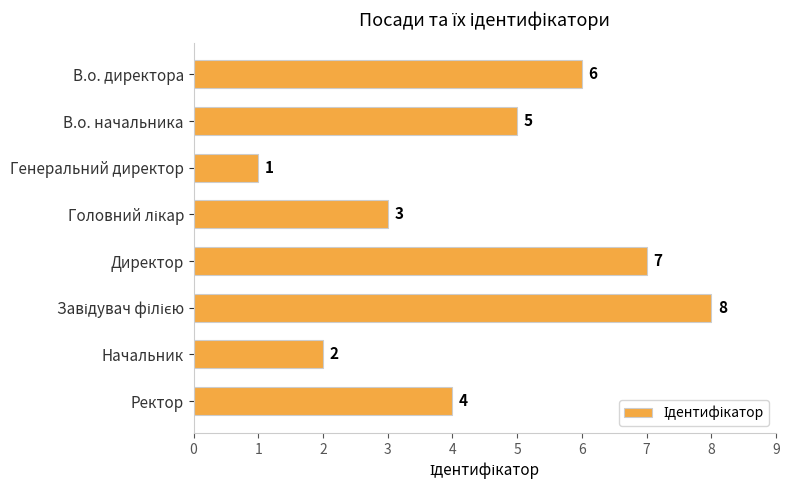

What is the difference between the values at В.о. директора and Генеральний директор?

5